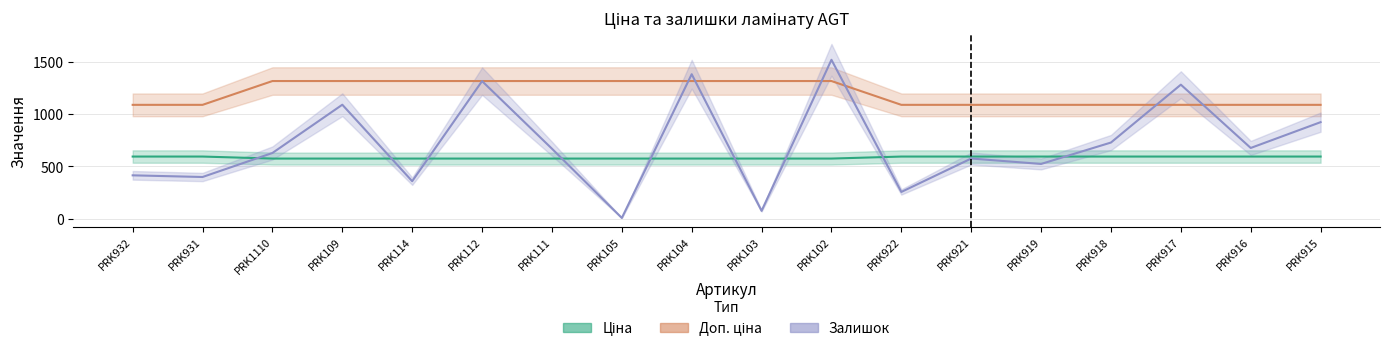

Reading left to right, transcribe all the data shown in this chart.

Ціна: 593.8	593.8	574.5	574.5	574.5	574.5	574.5	574.5	574.5	574.5	574.5	593.8	593.8	593.8	593.8	593.8	593.8	593.8
Доп. ціна: 1088.8	1088.8	1316.7	1316.7	1316.7	1316.7	1316.7	1316.7	1316.7	1316.7	1316.7	1088.8	1088.8	1088.8	1088.8	1088.8	1088.8	1088.8
Залишок: 414.0	398.0	628.0	1090.0	358.0	1316.0	669.0	6.0	1382.0	74.0	1520.0	255.0	575.0	523.0	728.0	1282.0	676.0	923.0